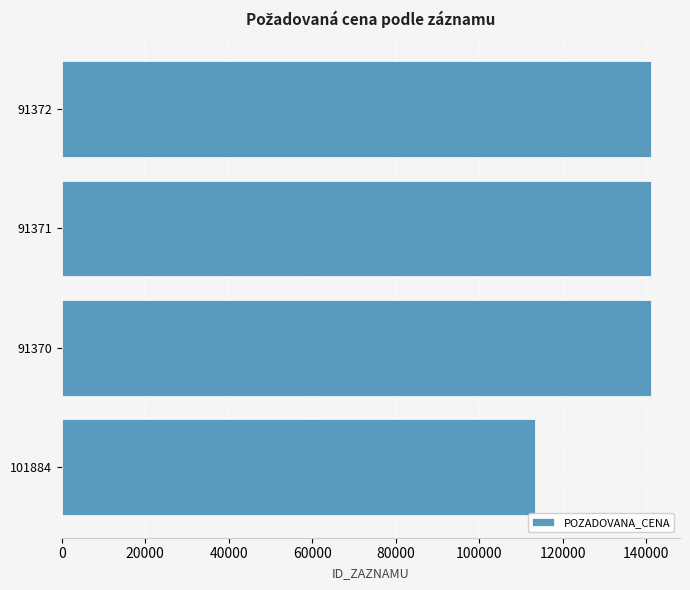

The value at 91370 is 206769. True or false?

False